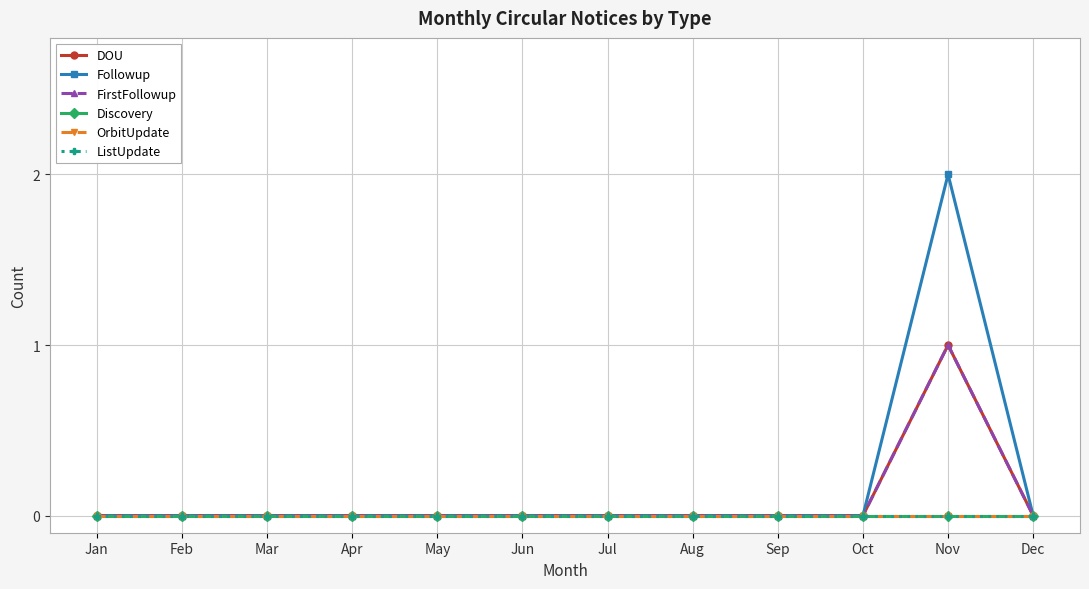

In Followup, how many points are higher than both neighbors (excluding endpoints)?

1